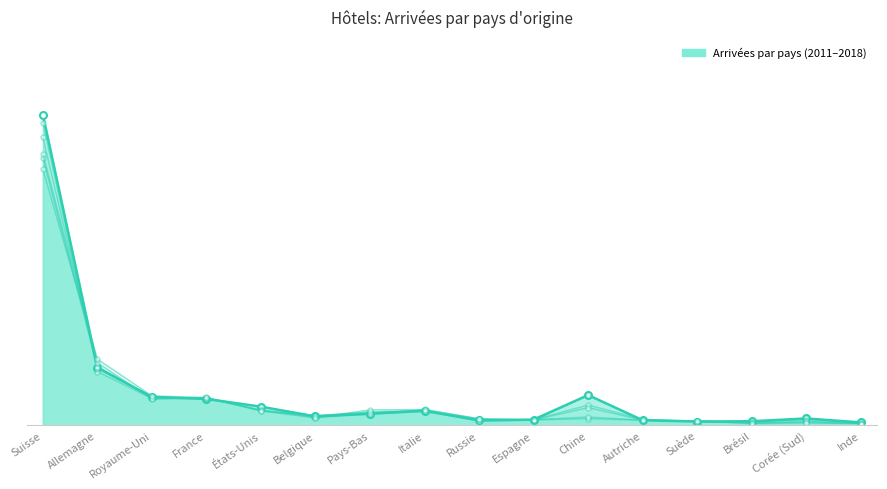

Is it true that Arrivées 2015 equals 9554 at Russie?

True